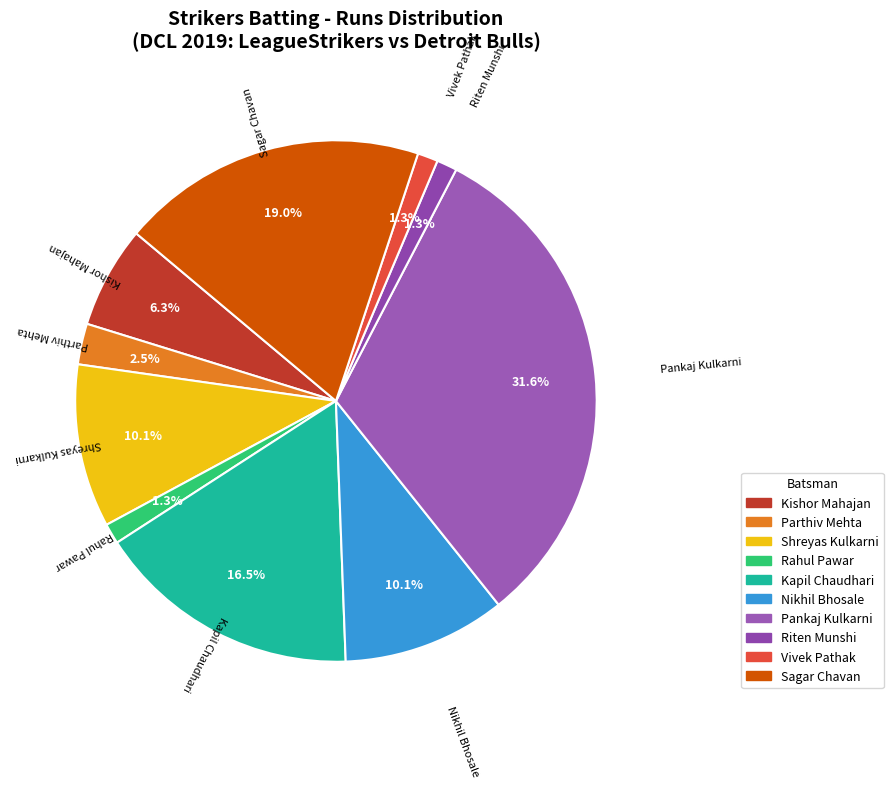

Do Pankaj Kulkarni and Nikhil Bhosale together represent more than half of the pie?

No